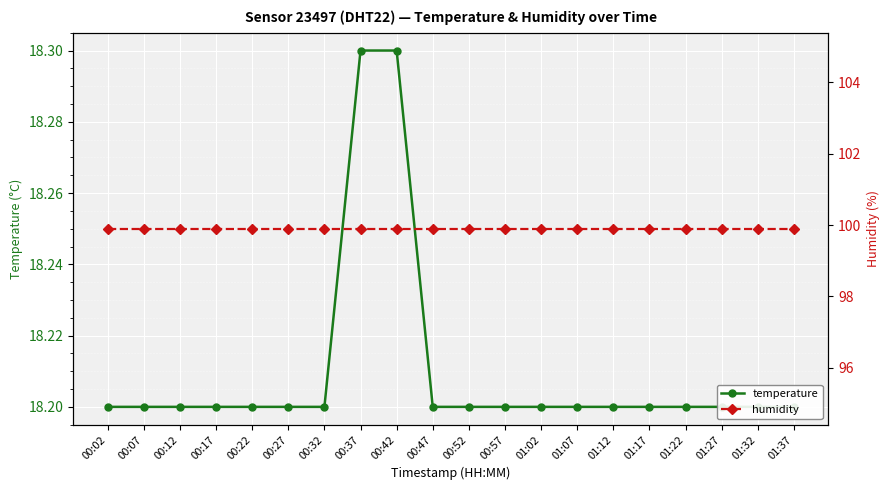

Between 00:22 and 00:42, which series saw the biggest shift?

temperature